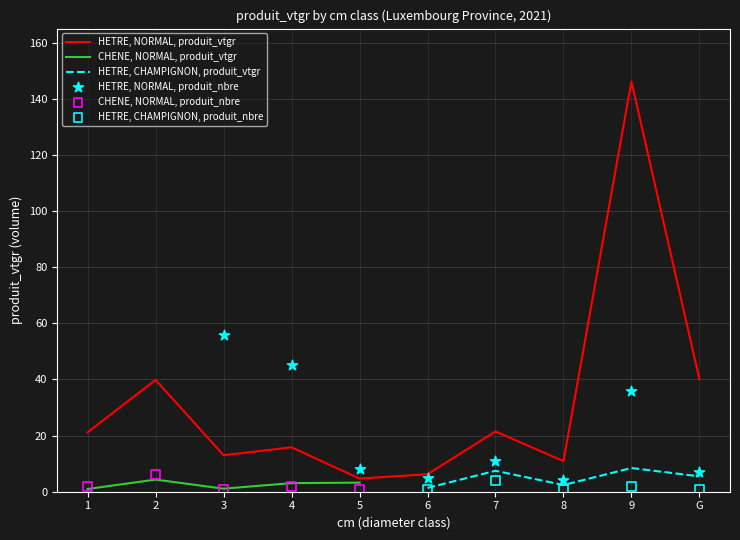

Which series reaches the minimum Y coordinate?

CHENE, NORMAL, produit_vtgr